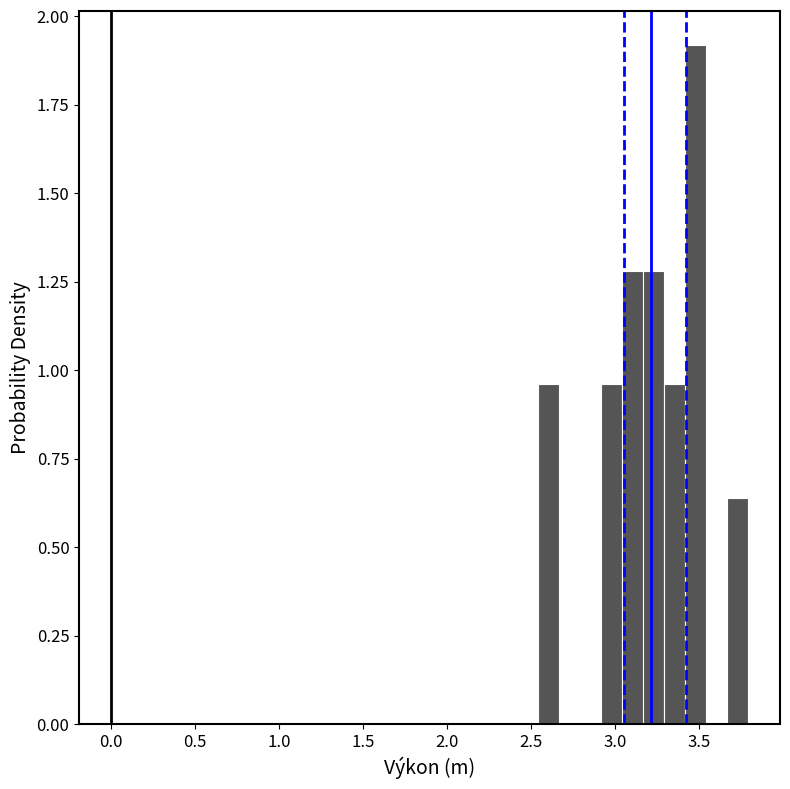

Around what value on the x-axis is the tallest bar? Give the approximate position of its centre, as read against the axis.

3.50